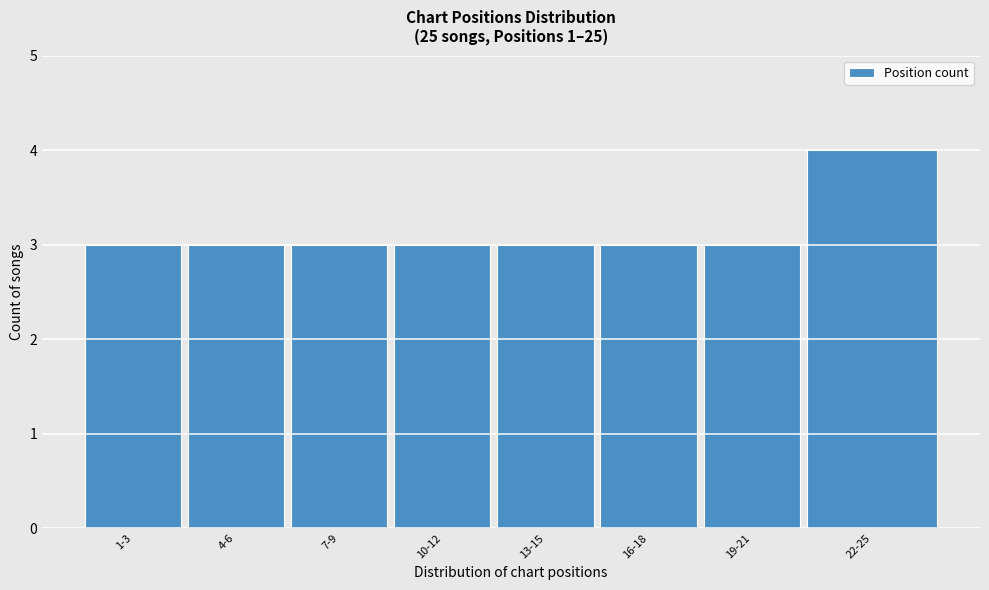

Reading left to right, extract all data points from this chart.

1-3=3	4-6=3	7-9=3	10-12=3	13-15=3	16-18=3	19-21=3	22-25=4